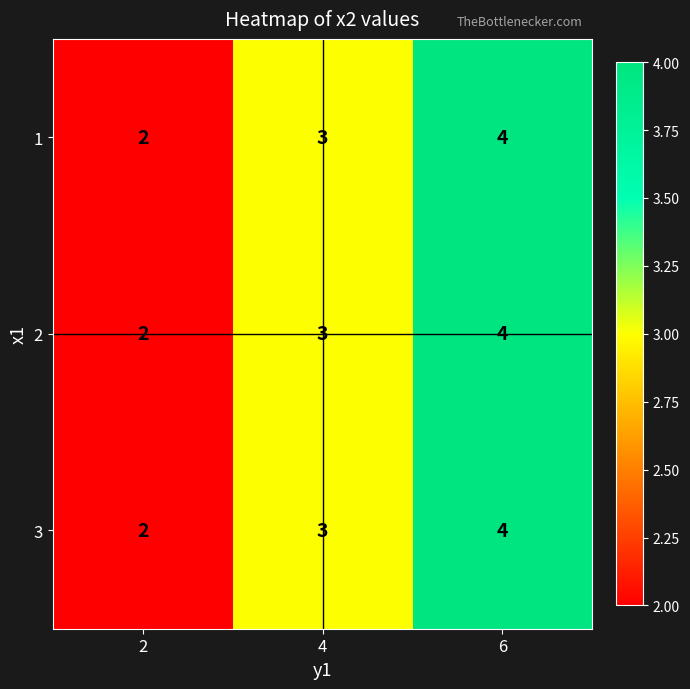

What is the total value across all series at 6?

12